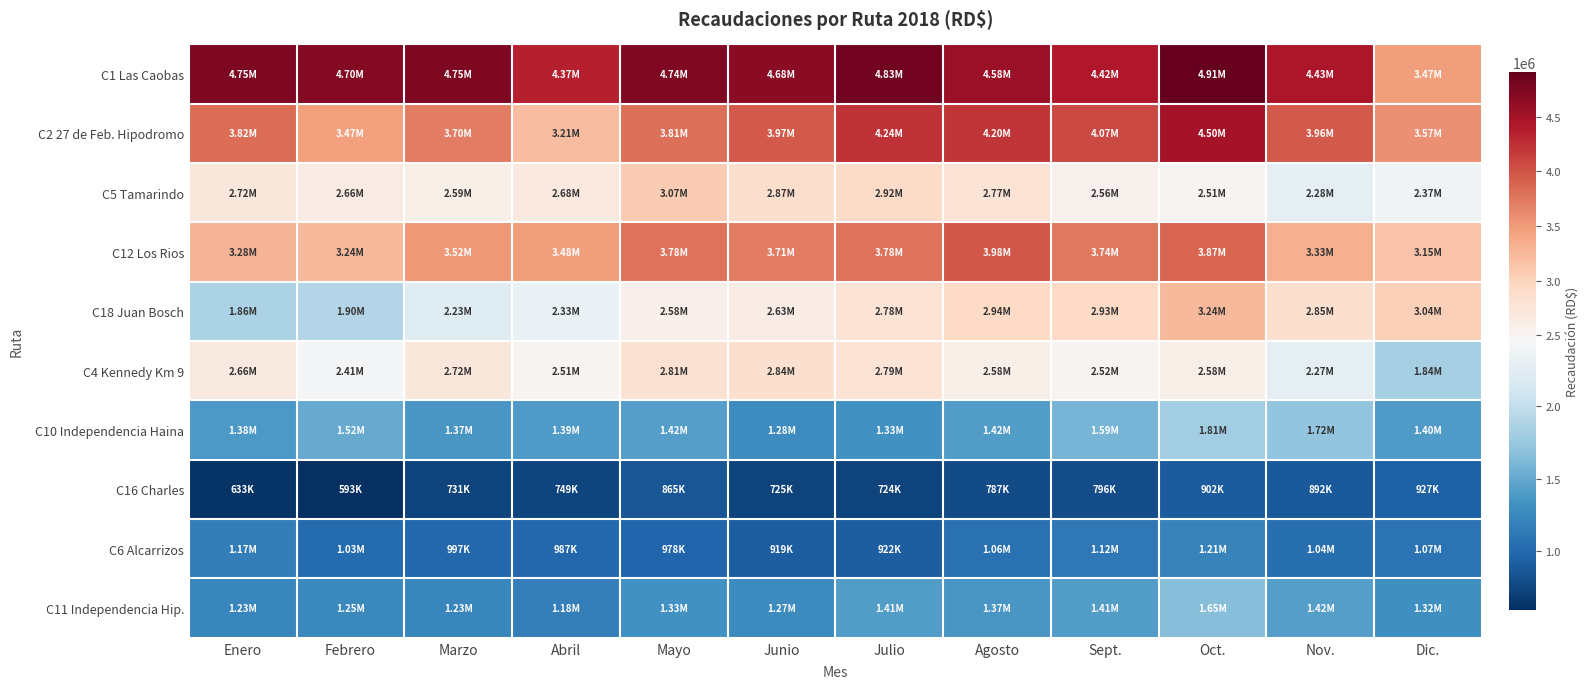

At which category is the sum across all series the highest?

Oct.